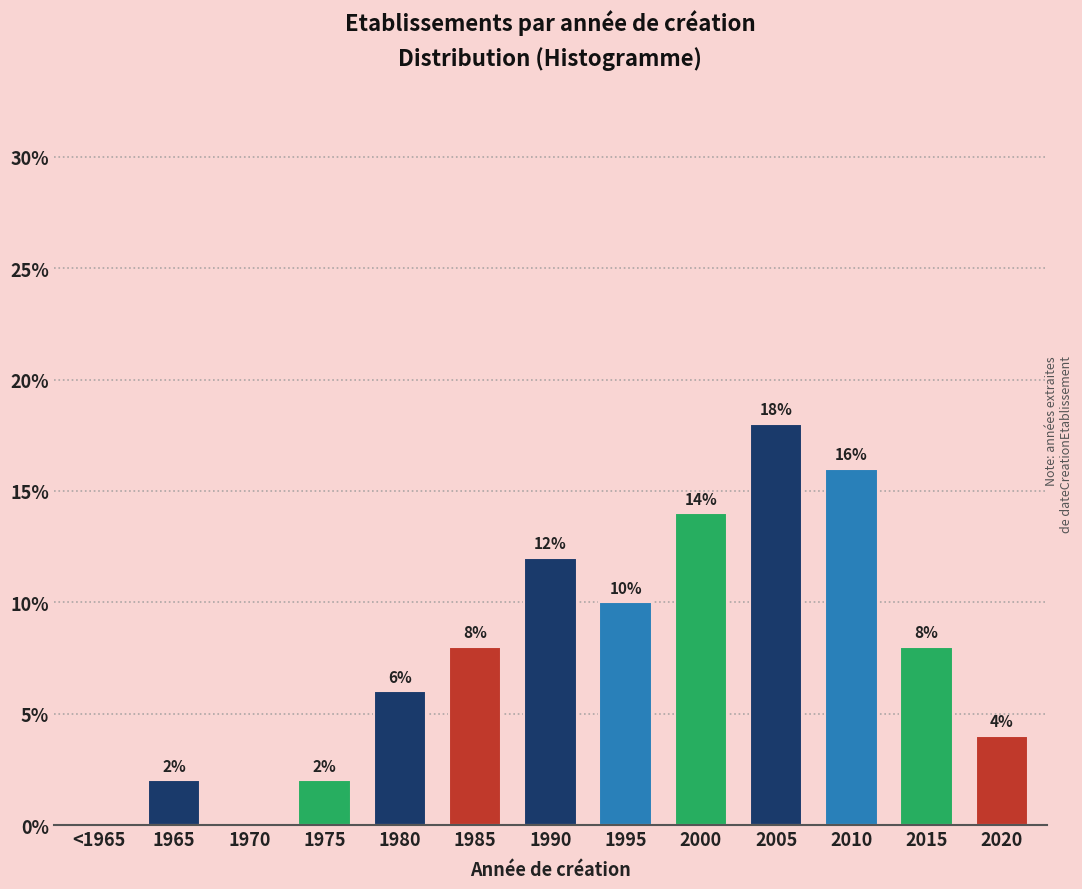

Reading left to right, list all the values displayed in this chart.

<1965=0.0	1965=2.0	1970=0.0	1975=2.0	1980=6.0	1985=8.0	1990=12.0	1995=10.0	2000=14.0	2005=18.0	2010=16.0	2015=8.0	2020=4.0